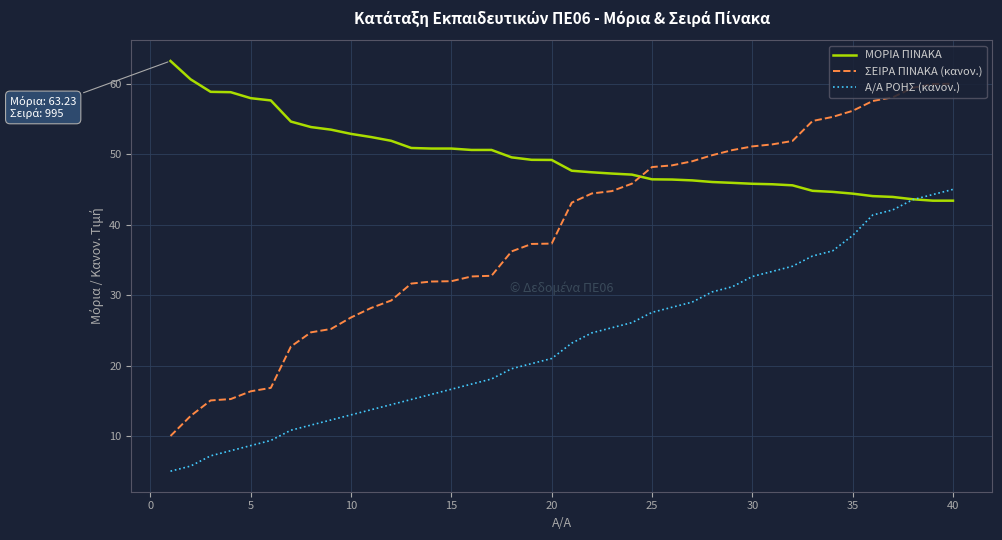

True or false: Α/Α ΡΟΗΣ (κανον.) and ΣΕΙΡΑ ΠΙΝΑΚΑ (κανον.) intersect in this chart.

False